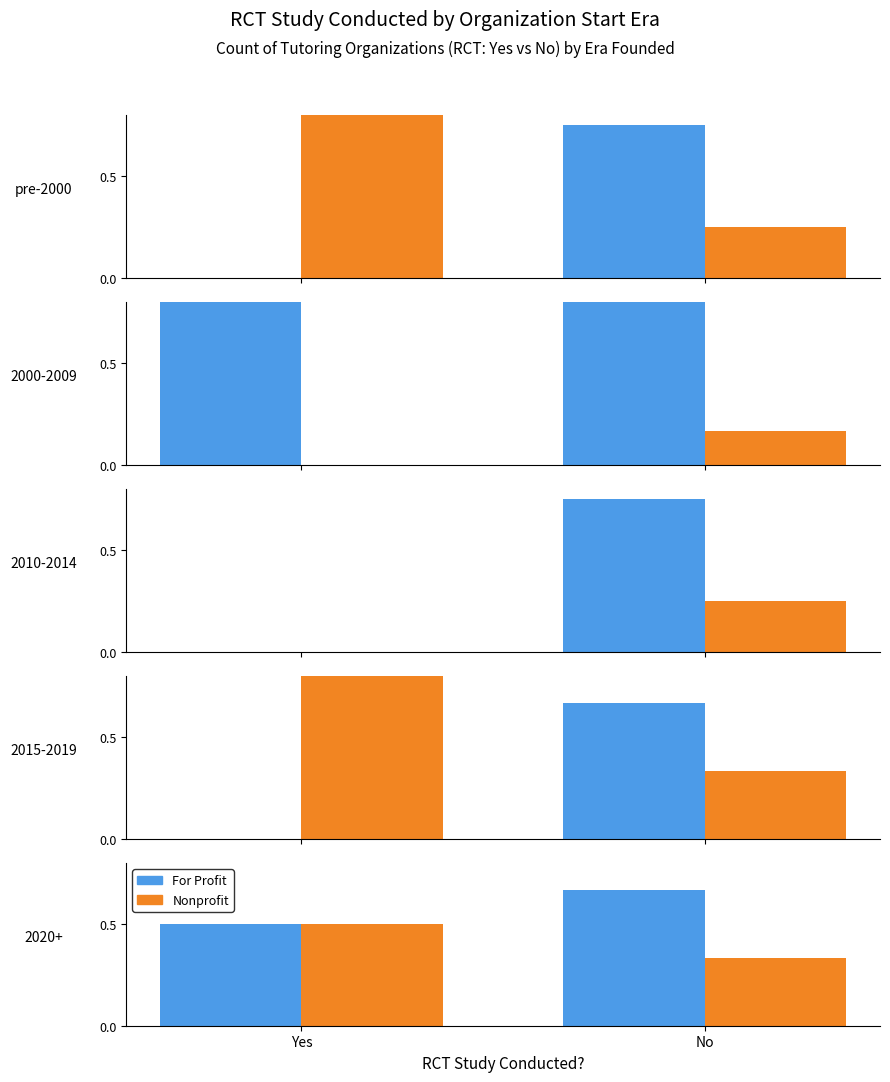

Between Yes and No, which series saw the biggest shift?

Nonprofit